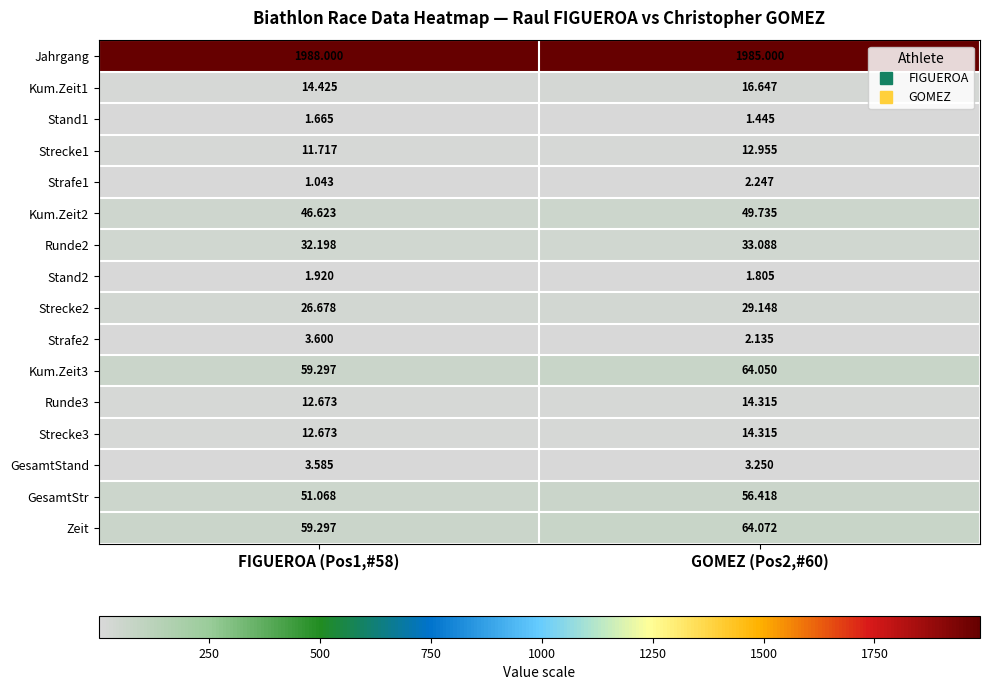

Between FIGUEROA (Pos1,#58) and GOMEZ (Pos2,#60), which series saw the biggest shift?

GesamtStr